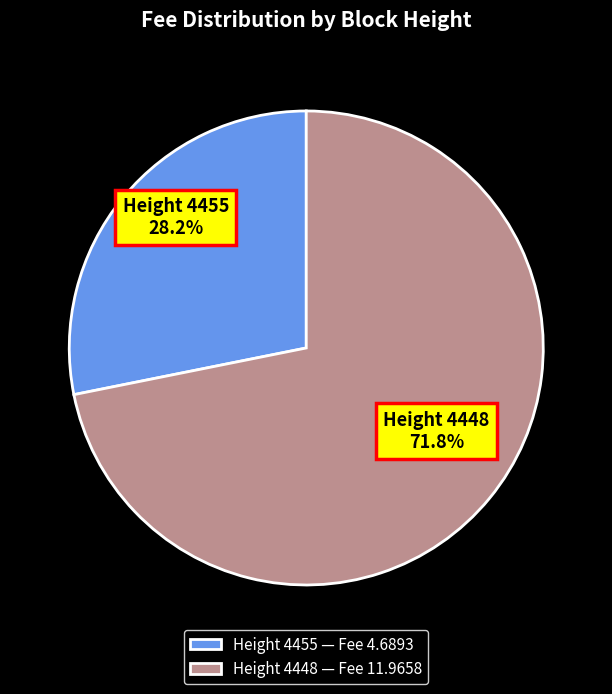

What is the ratio of the value at Height 4455 — Fee 4.6893 to the value at Height 4448 — Fee 11.9658?

0.4